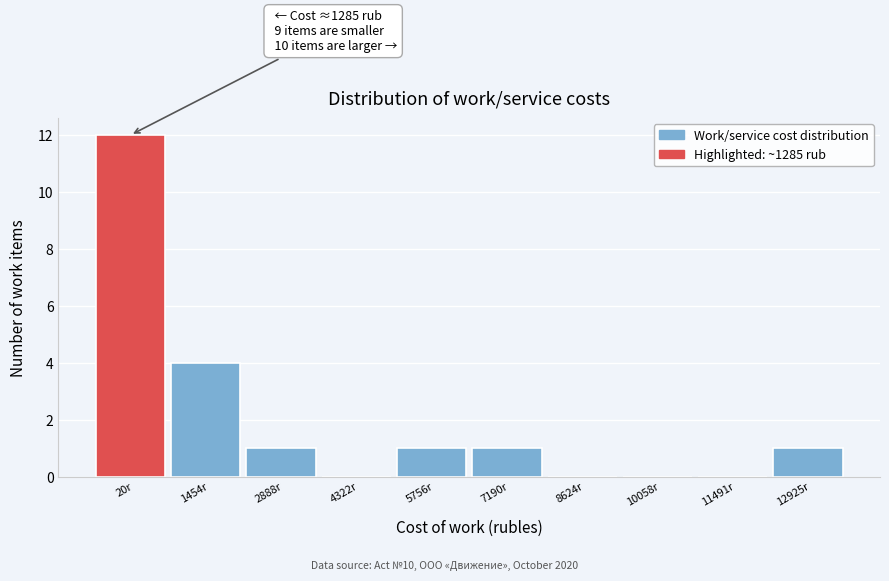

Reading left to right, transcribe all the data shown in this chart.

20r=12	1454r=4	2888r=1	4322r=0	5756r=1	7190r=1	8624r=0	10058r=0	11491r=0	12925r=1